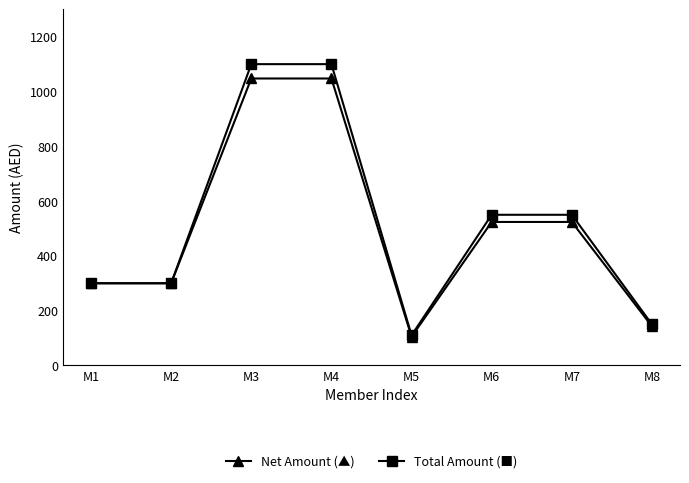

What is the total value across all series at M4?

2147.6